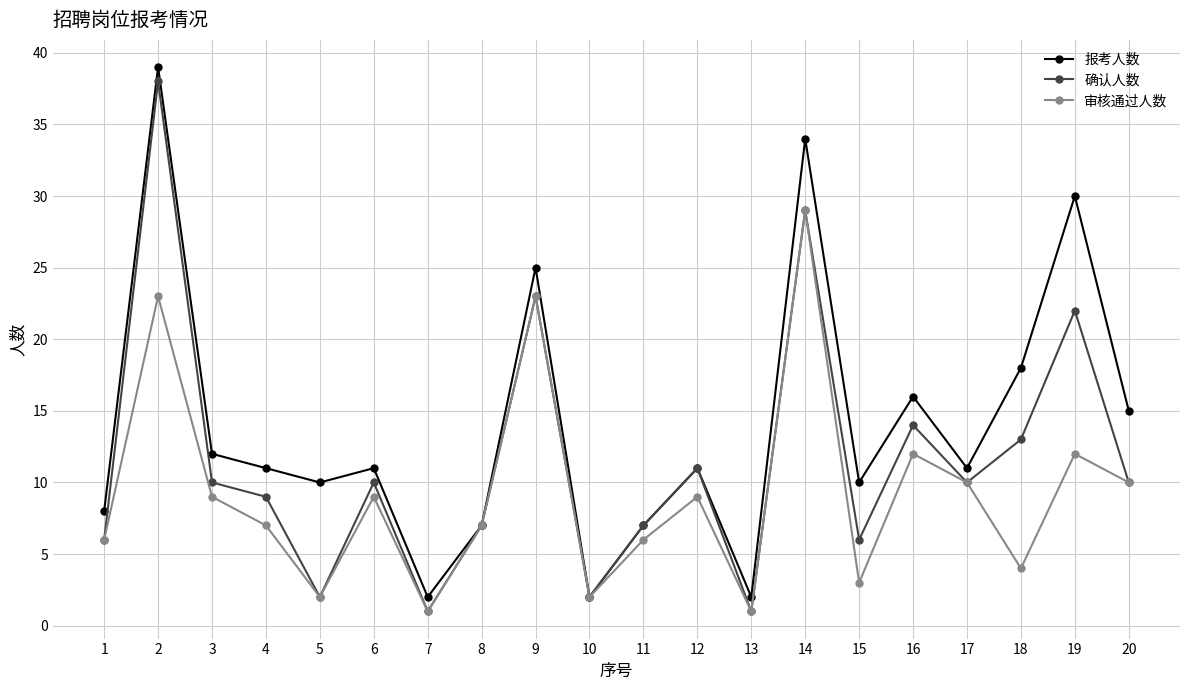

The 审核通过人数 series shows 5 at 16. True or false?

False